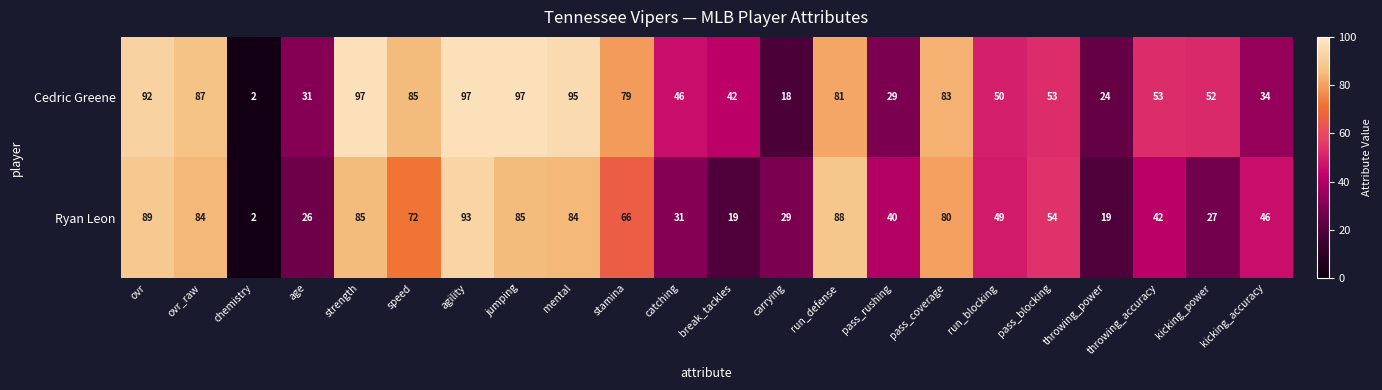

What is the maximum value for Cedric Greene?

97